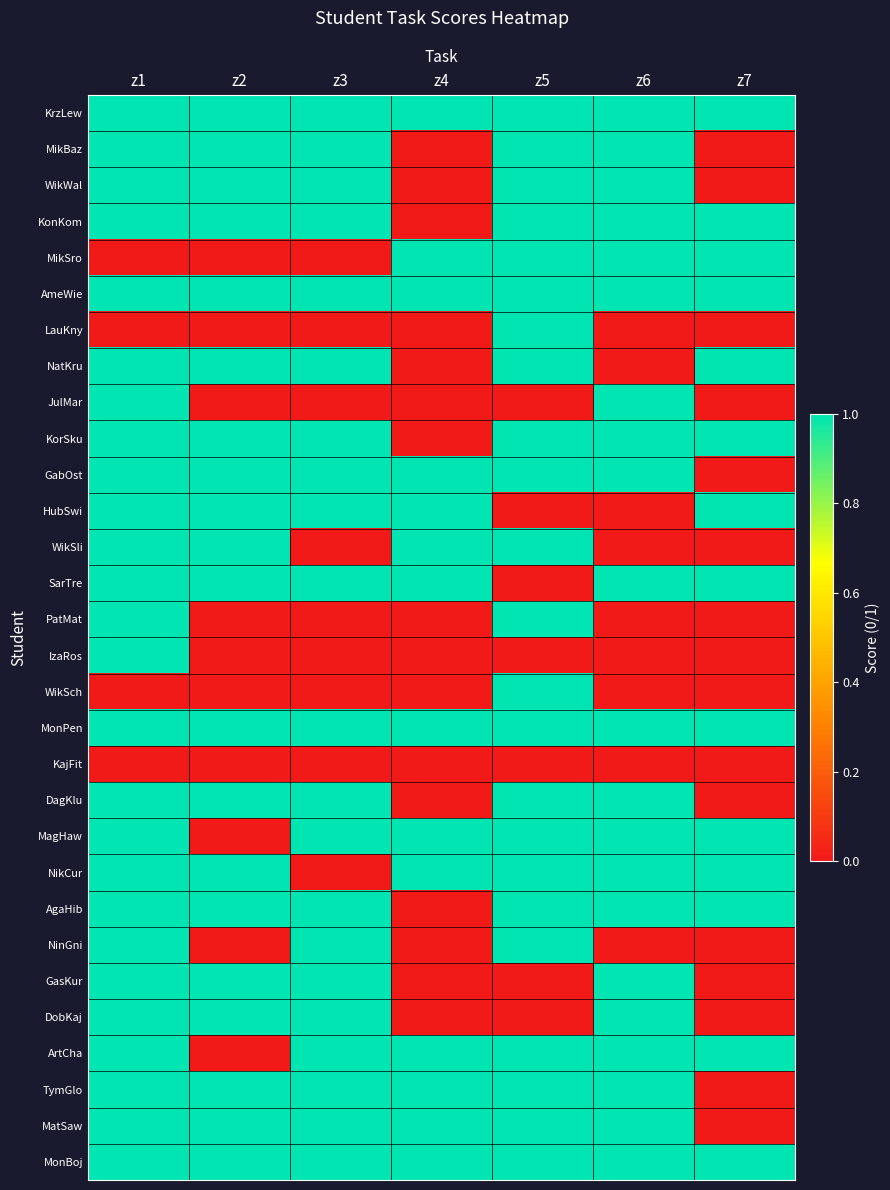

What is the total value across all series at z5?

23